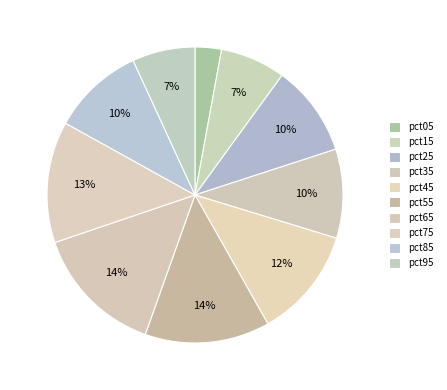

To the nearest percent, what portion does pct35 represent?

10%